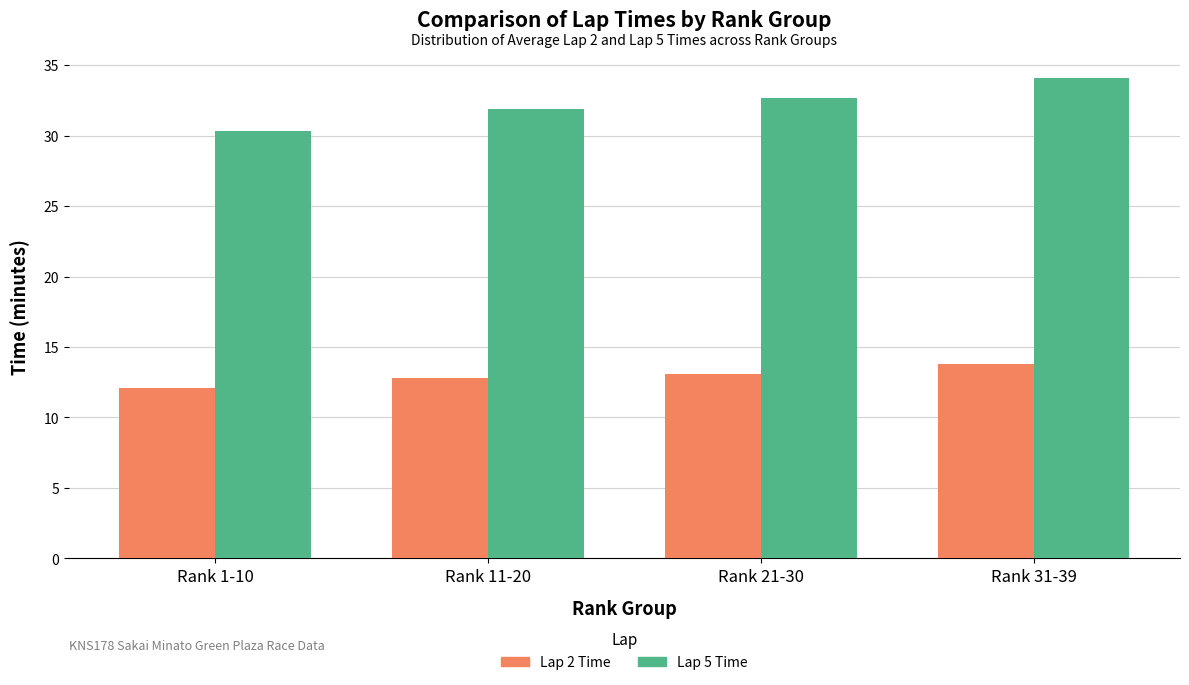

List the labels in order of Lap 5 Time value, largest first.

Rank 31-39, Rank 21-30, Rank 11-20, Rank 1-10